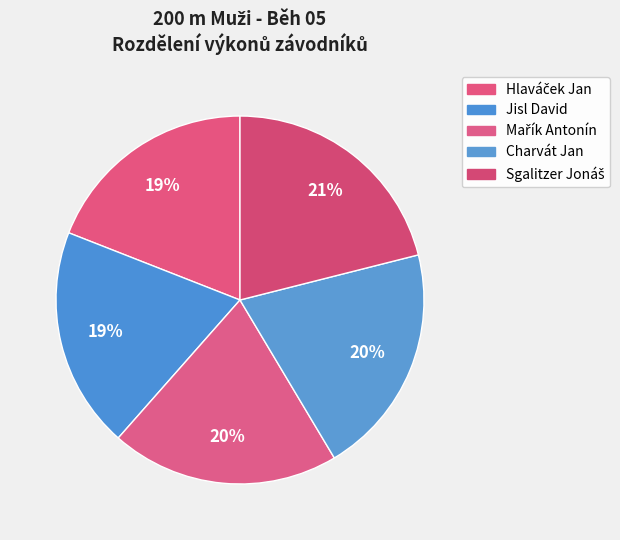

How many slices are in this pie chart?

5